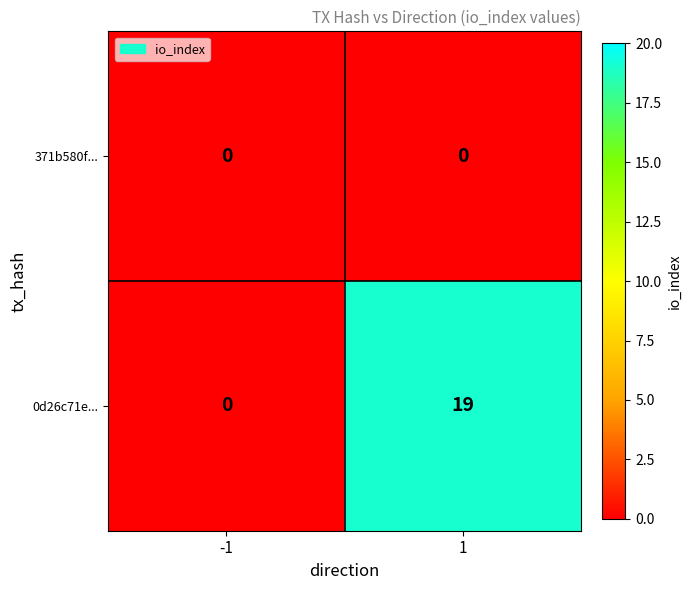

What is the sum of all 0d26c71e... values?

19